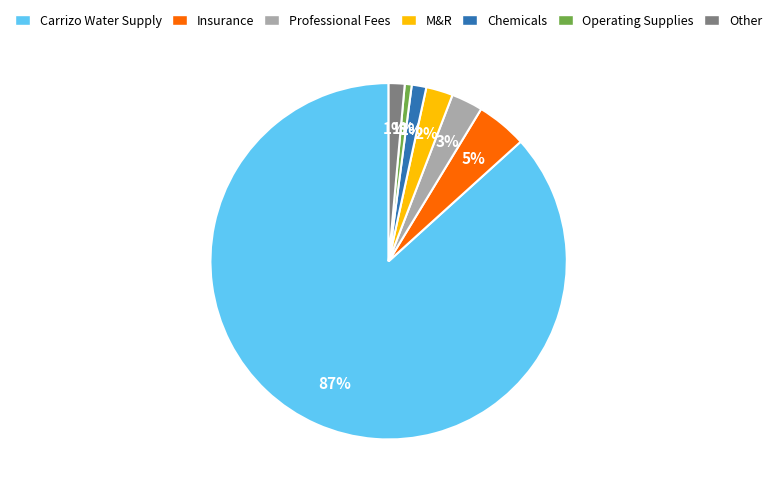

Does any single category account for the majority?

Yes